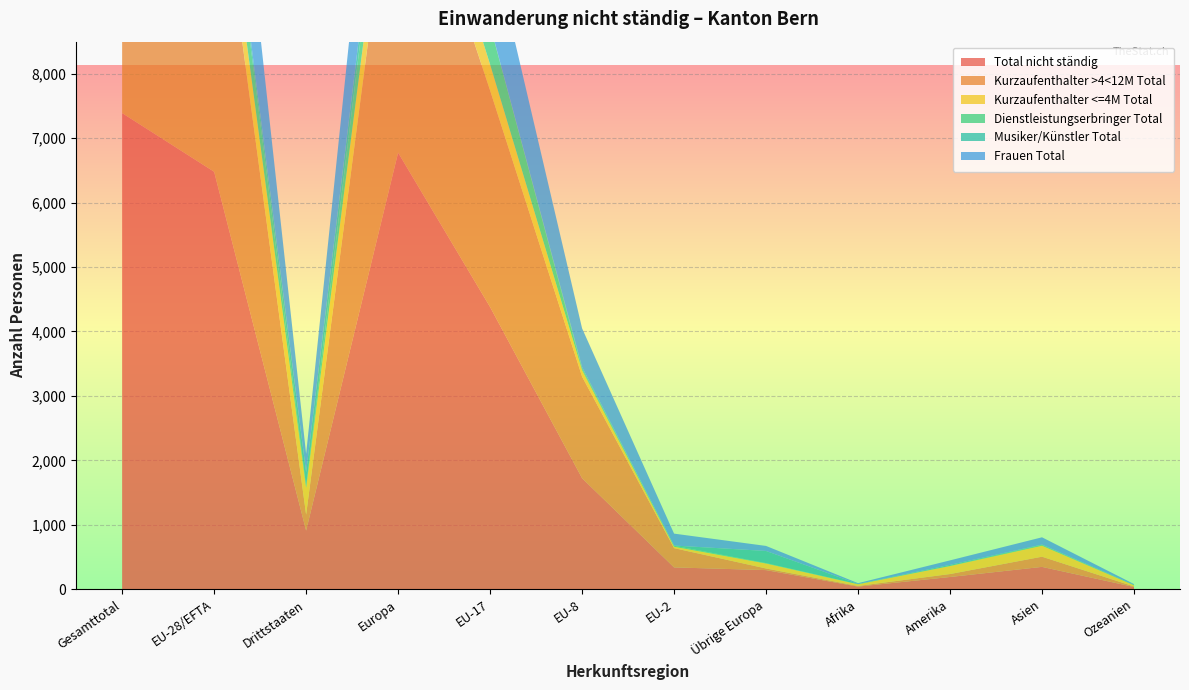

Reading left to right, transcribe all the data shown in this chart.

Total nicht ständig: Gesamttotal=7388	EU-28/EFTA=6478	Drittstaaten=910	Europa=6775	EU-17=4379	EU-8=1723	EU-2=339	Übrige Europa=297	Afrika=41	Amerika=190	Asien=347	Ozeanien=35
Kurzaufenthalter >4<12M Total: Gesamttotal=5492	EU-28/EFTA=5245	Drittstaaten=247	Europa=5270	EU-17=3360	EU-8=1576	EU-2=299	Übrige Europa=25	Afrika=10	Amerika=46	Asien=158	Ozeanien=8
Kurzaufenthalter <=4M Total: Gesamttotal=963	EU-28/EFTA=547	Drittstaaten=416	Europa=624	EU-17=404	EU-8=99	EU-2=22	Übrige Europa=77	Afrika=26	Amerika=124	Asien=170	Ozeanien=19
Dienstleistungserbringer Total: Gesamttotal=671	EU-28/EFTA=648	Drittstaaten=23	Europa=654	EU-17=606	EU-8=24	EU-2=15	Übrige Europa=6	Afrika=2	Amerika=3	Asien=12	Ozeanien=0
Musiker/Künstler Total: Gesamttotal=259	EU-28/EFTA=38	Drittstaaten=221	Europa=227	EU-17=9	EU-8=24	EU-2=3	Übrige Europa=189	Afrika=3	Amerika=15	Asien=6	Ozeanien=8
Frauen Total: Gesamttotal=2459	EU-28/EFTA=2176	Drittstaaten=283	Europa=2254	EU-17=1383	EU-8=602	EU-2=185	Übrige Europa=78	Afrika=12	Amerika=70	Asien=113	Ozeanien=10